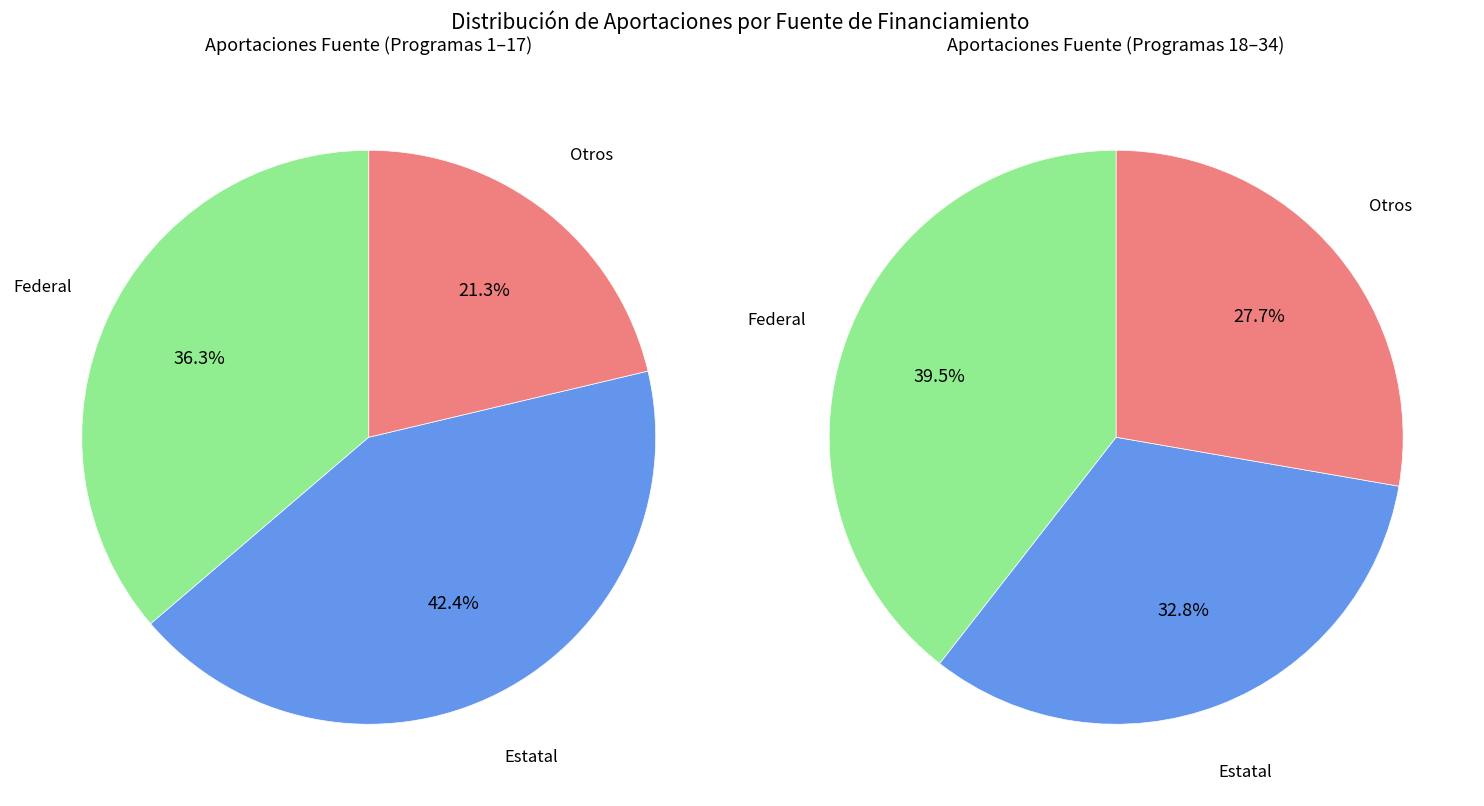

Is it true that 2 is 1% of the pie?

False